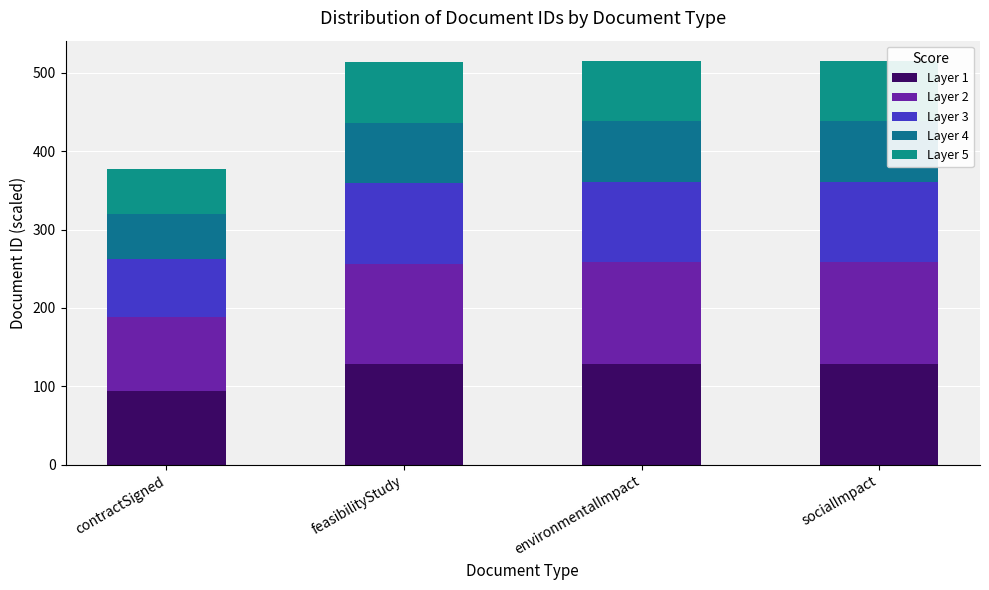

Does the chart contain any negative values?

No